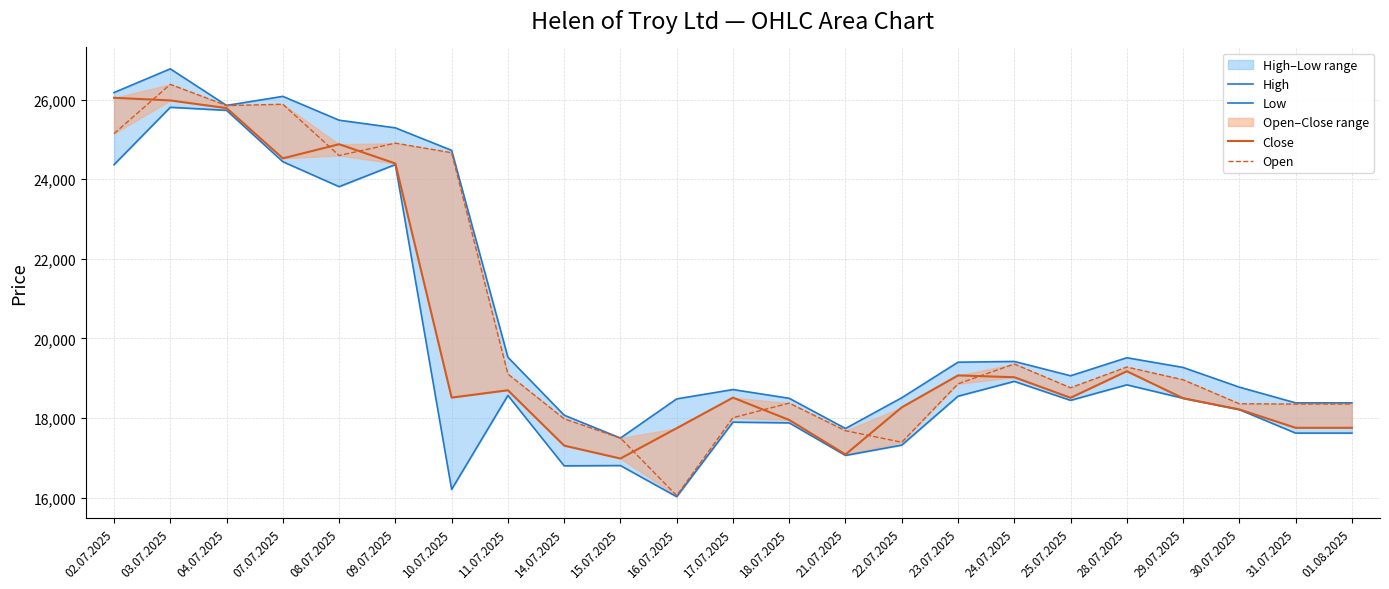

Reading right to left, extract all data points from this chart.

High: 18380	18380	18775	19270	19514	19061	19421	19402	18508	17736	18495	18714	18480	17495	18070	19527	24727	25293	25485	26084	25856	26776	26180
Low: 17620	17620	18210	18496	18833	18443	18920	18547	17318	17059	17877	17895	16021	16804	16797	18567	16204	24370	23814	24442	25733	25809	24368
Close: 17753	17753	18215	18496	19175	18508	19024	19070	18267	17083	17950	18511	17743	16981	17305	18697	18512	24397	24881	24526	25789	25982	26048
Open: 18350	18350	18357	18961	19280	18760	19357	18858	17390	17680	18374	18006	16050	17495	17980	19105	24668	24908	24597	25886	25853	26386	25148